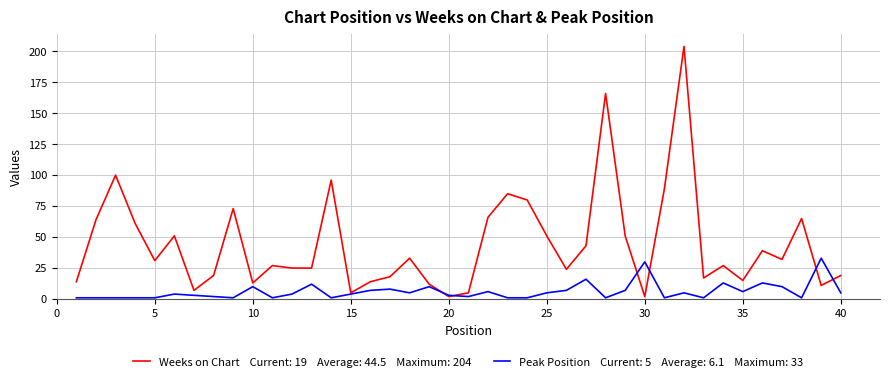

What is the greatest value displayed?

204